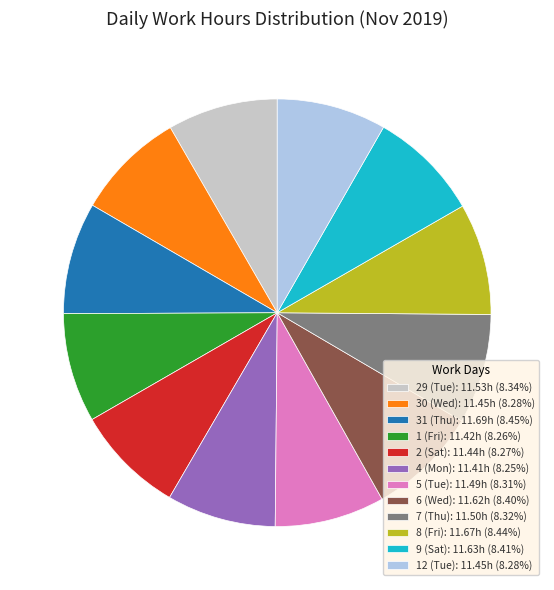

Combined, do 9 (Sat): 11.63h (8.41%) and 12 (Tue): 11.45h (8.28%) account for over 50%?

No